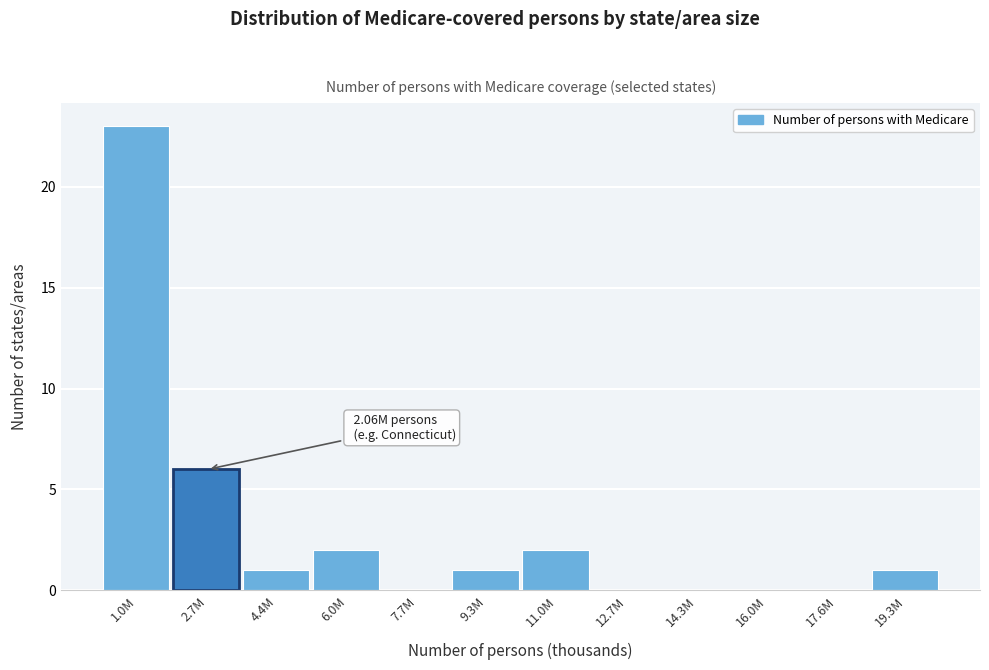

Reading right to left, transcribe all the data shown in this chart.

19.3M=1	17.6M=0	16.0M=0	14.3M=0	12.7M=0	11.0M=2	9.3M=1	7.7M=0	6.0M=2	4.4M=1	2.7M=6	1.0M=23